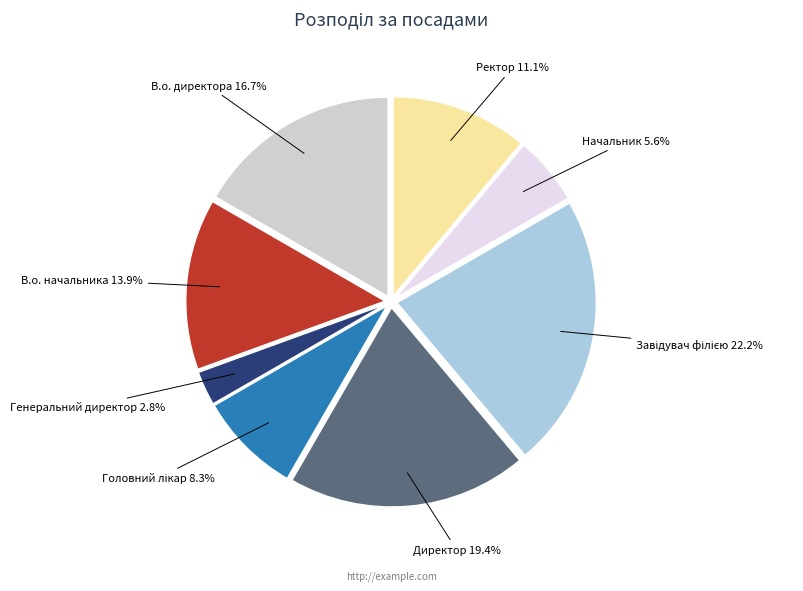

Is there a majority slice in this chart?

No